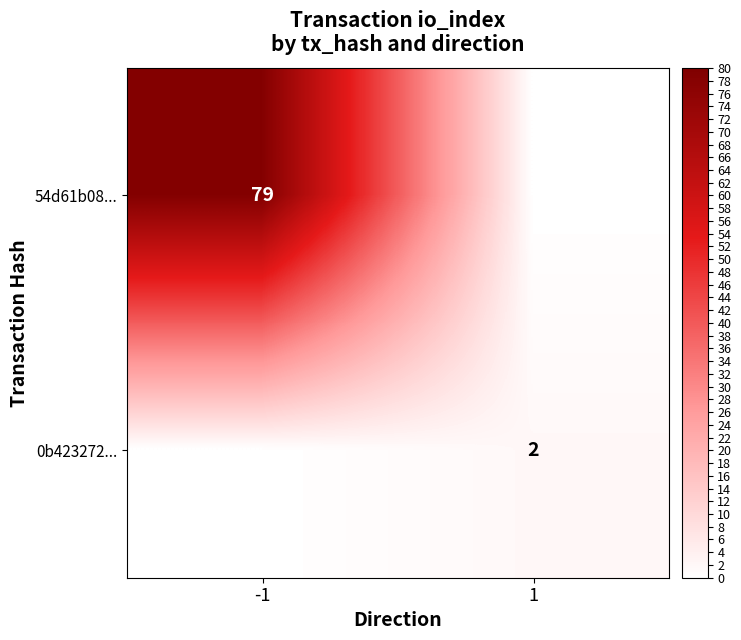

Is it true that 54d61b08... equals 79 at -1?

True